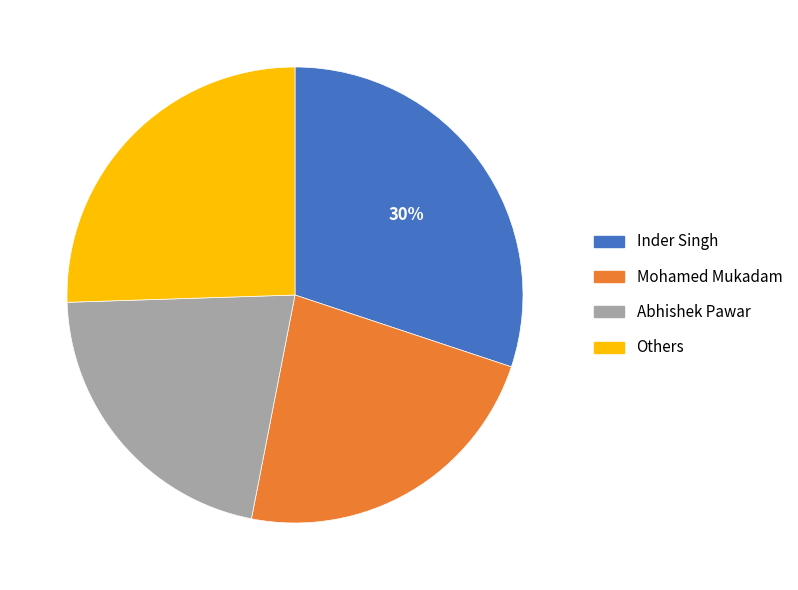

Is there any slice that represents more than half of the pie?

No